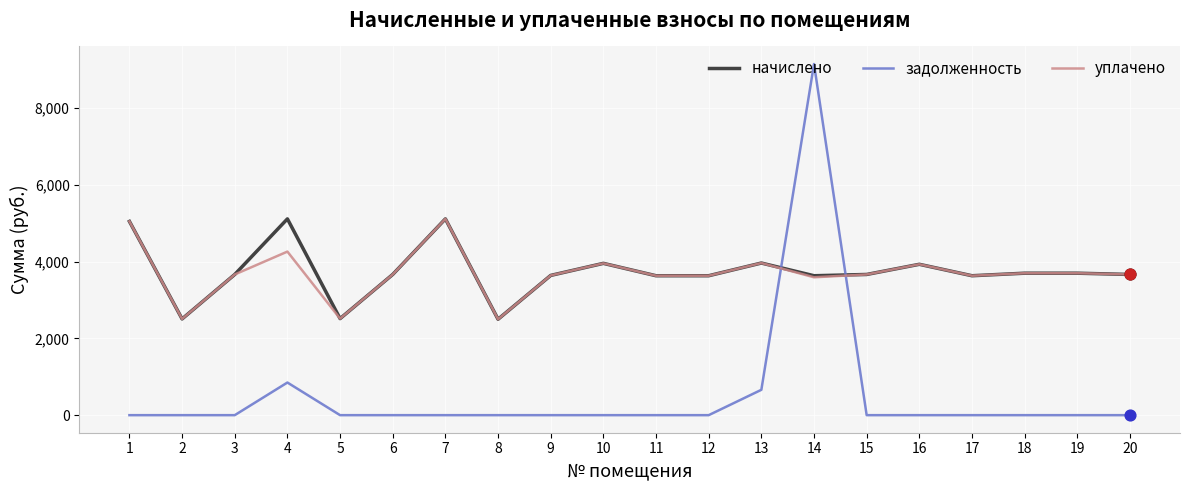

What is the total value across all series at 17?

7269.8